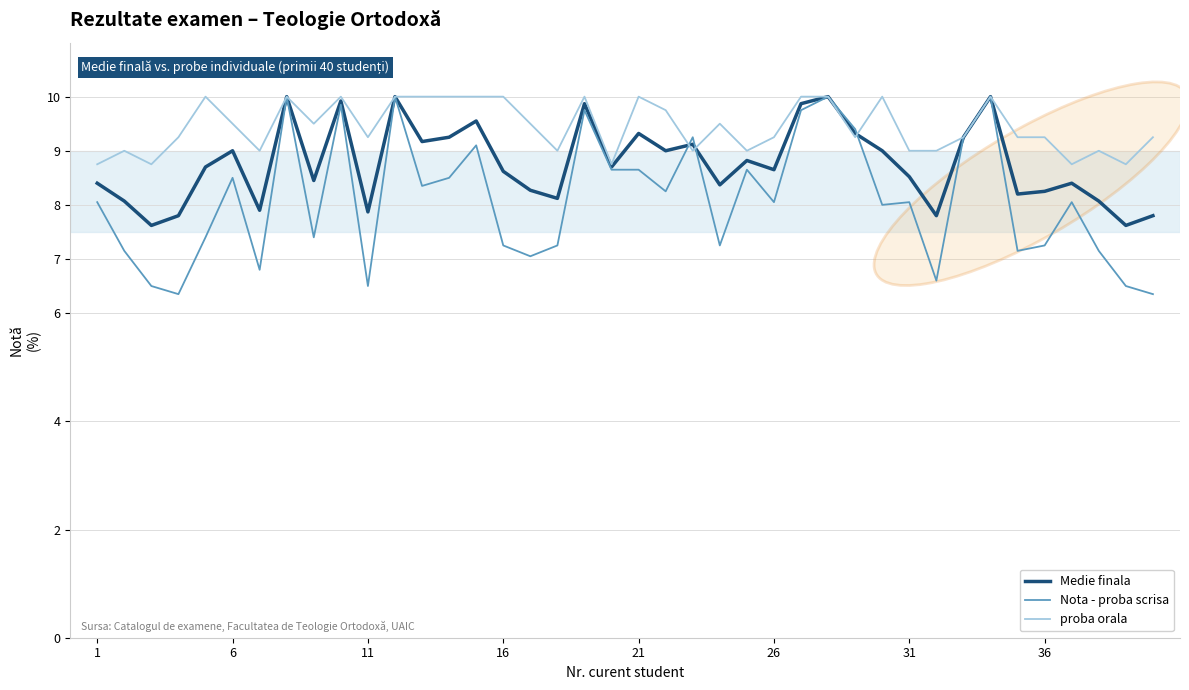

How many lines are shown in the chart?

3